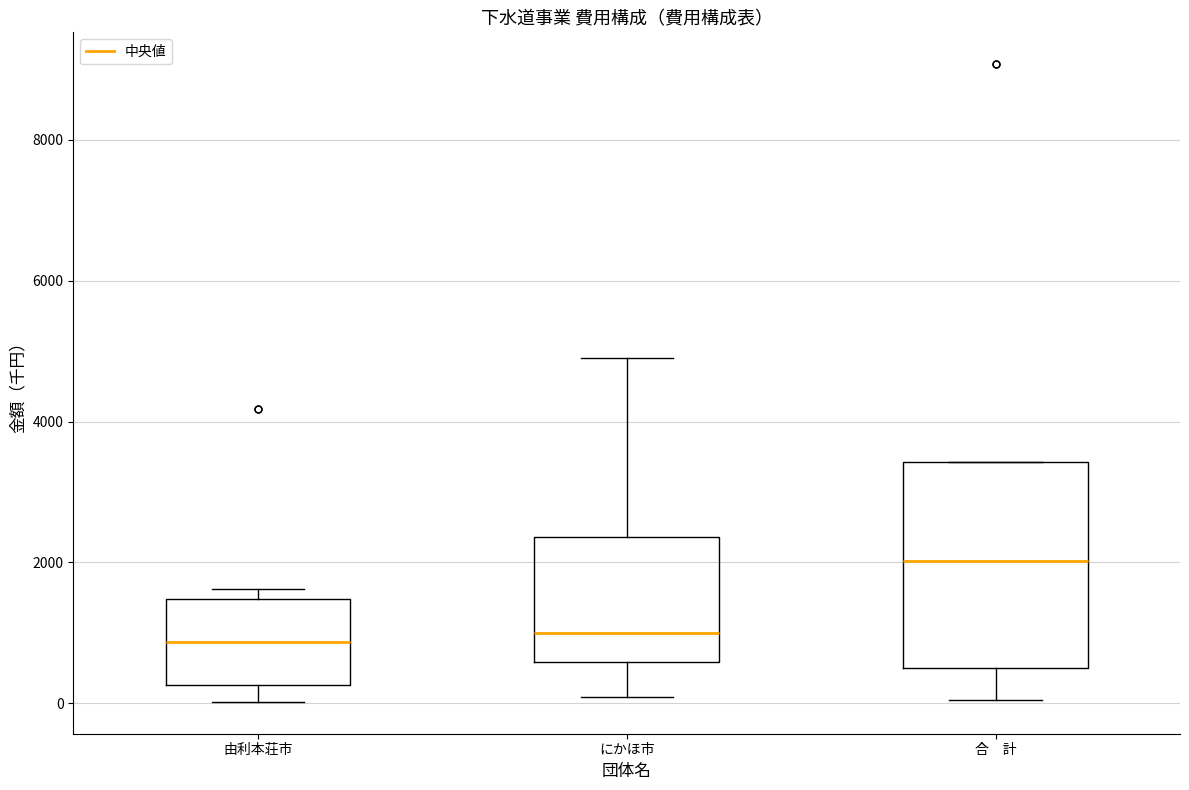

Reading left to right, transcribe this box plot: for each box, give where its median line is, the range the box spans, and where its two whiskers end, as read against the y-axis. The values are not printed on the chart, so give them approximately, as read against the axis.

由利本荘市: median 800, box 200 to 1400, whiskers 0 to 1600
にかほ市: median 1000, box 600 to 2400, whiskers 0 to 4800
合 計: median 2000, box 600 to 3400, whiskers 0 to 3400